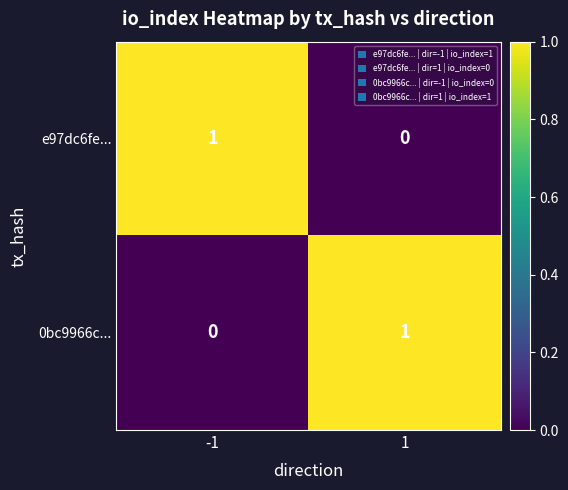

The value of e97dc6fe... at -1 is 1. True or false?

True